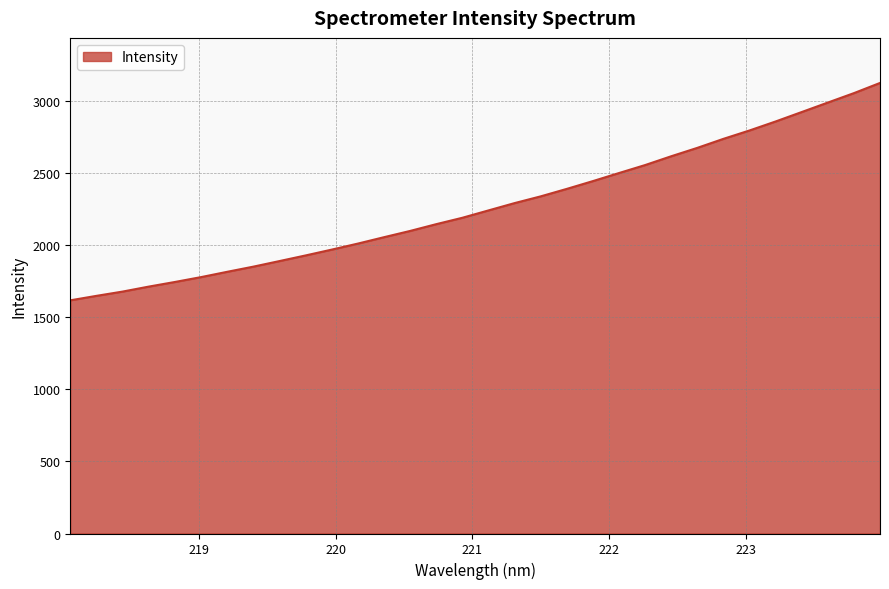

What is the difference between the maximum and minimum values?

1508.7